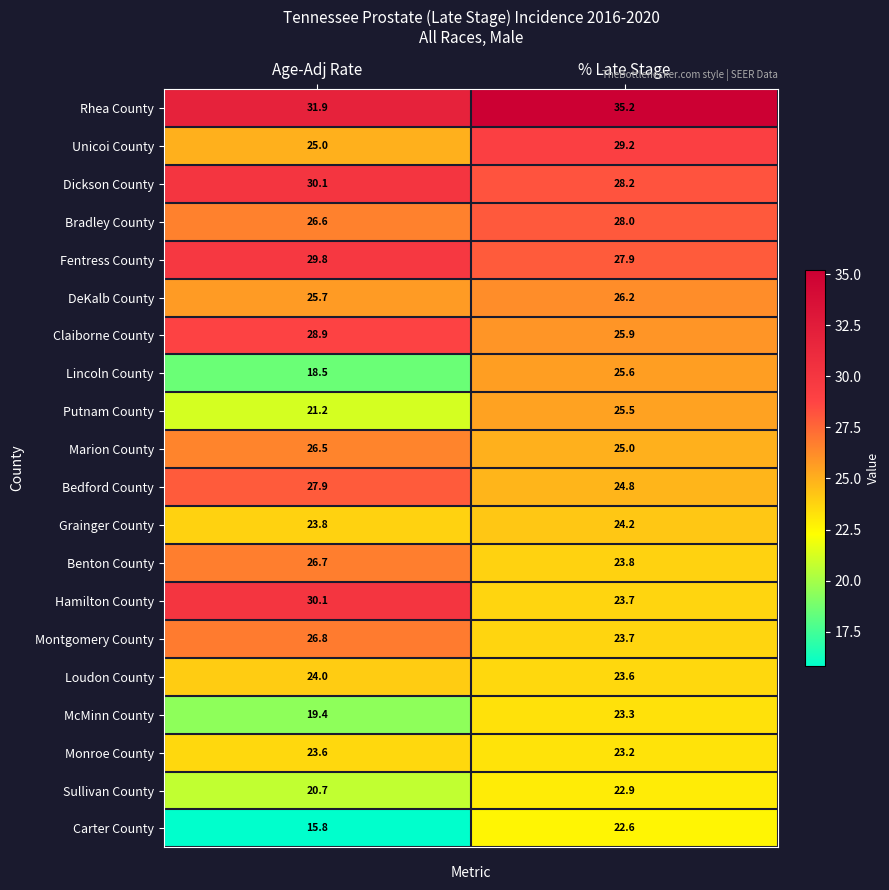

At how many categories does at least one series exceed 22?

2